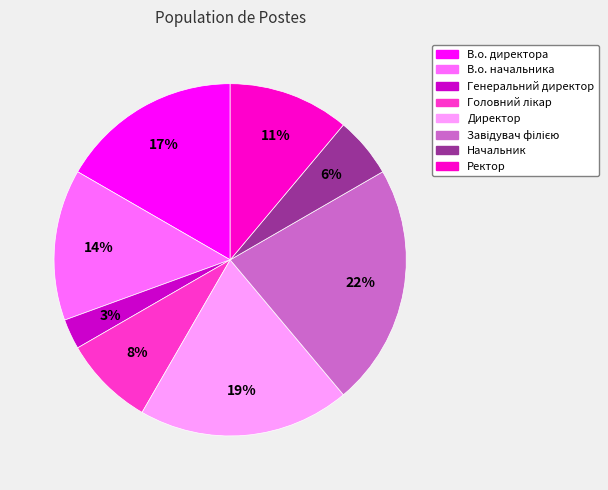

Combined, do В.о. директора and Директор account for over 50%?

No